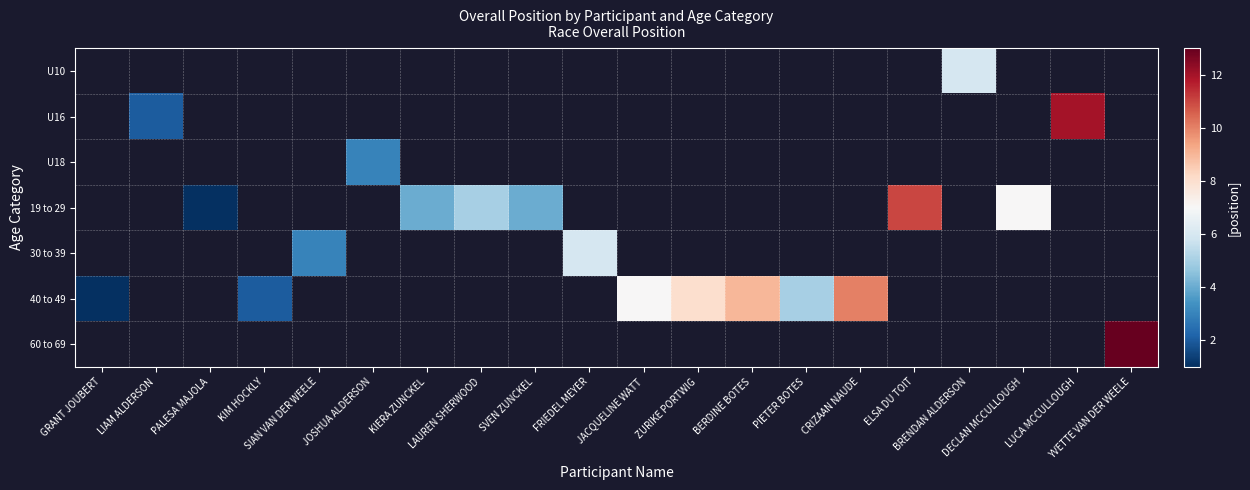

Rank the series at JACQUELINE WATT from lowest to highest value.

U10, U16, U18, 19 to 29, 30 to 39, 40 to 49, 60 to 69